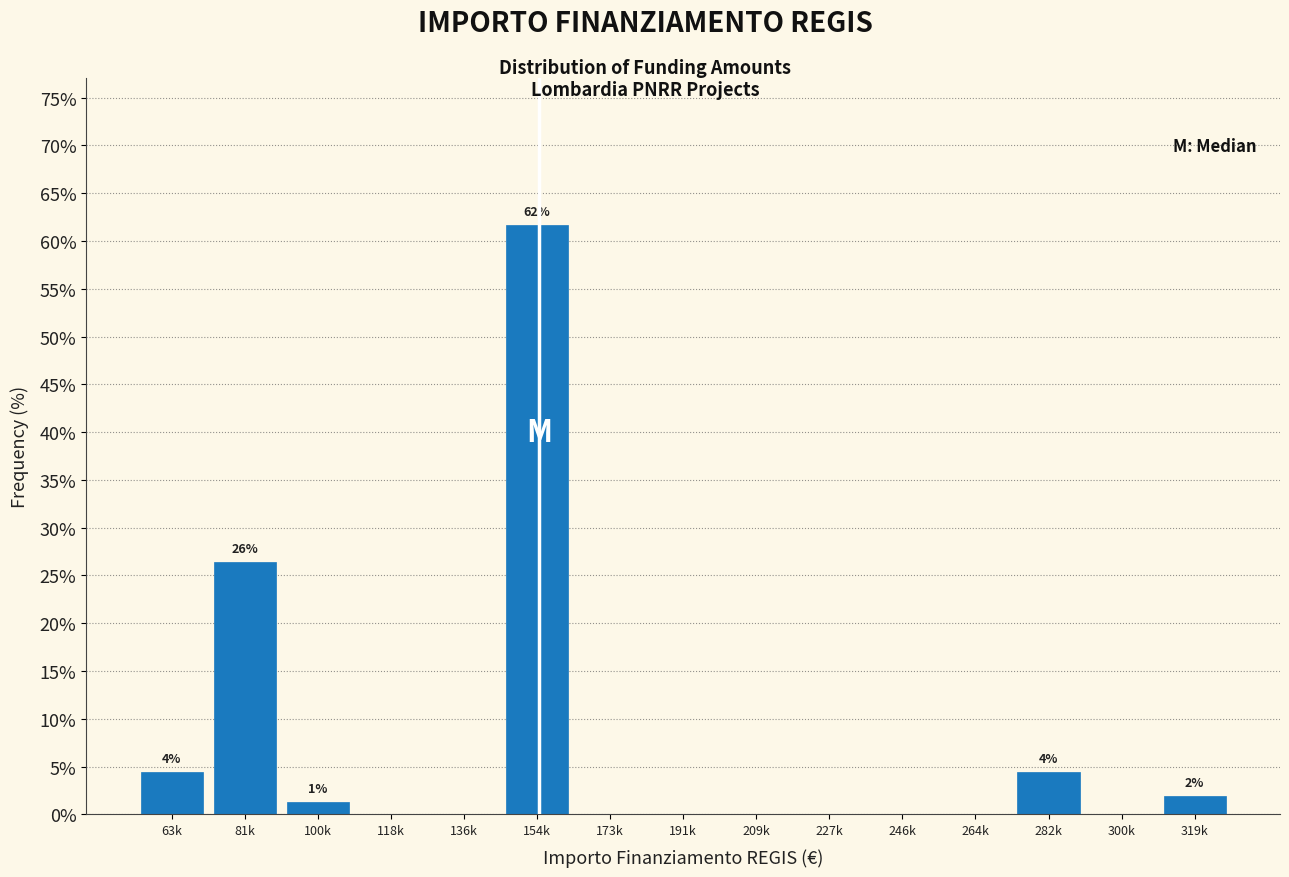

Reading left to right, extract all data points from this chart.

63k=4.4	81k=26.4	100k=1.3	118k=0.0	136k=0.0	154k=61.6	173k=0.0	191k=0.0	209k=0.0	227k=0.0	246k=0.0	264k=0.0	282k=4.4	300k=0.0	319k=1.9